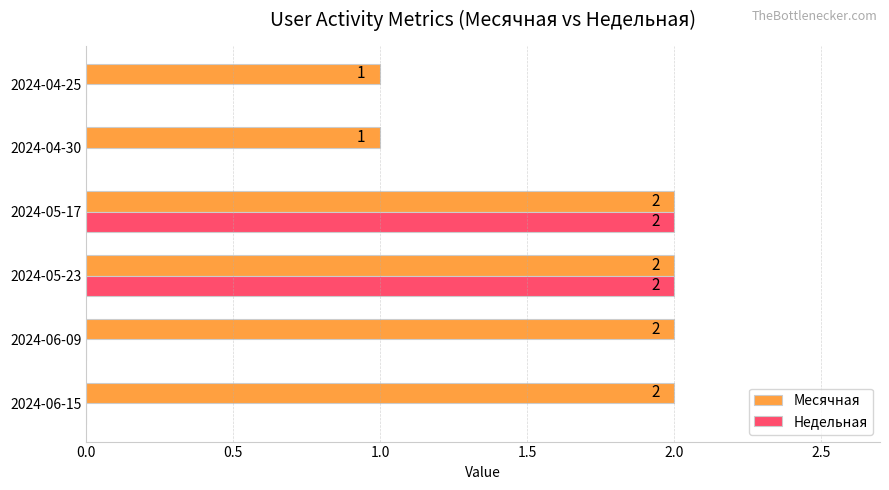

The value of Месячная at 2024-04-30 is 1. True or false?

True